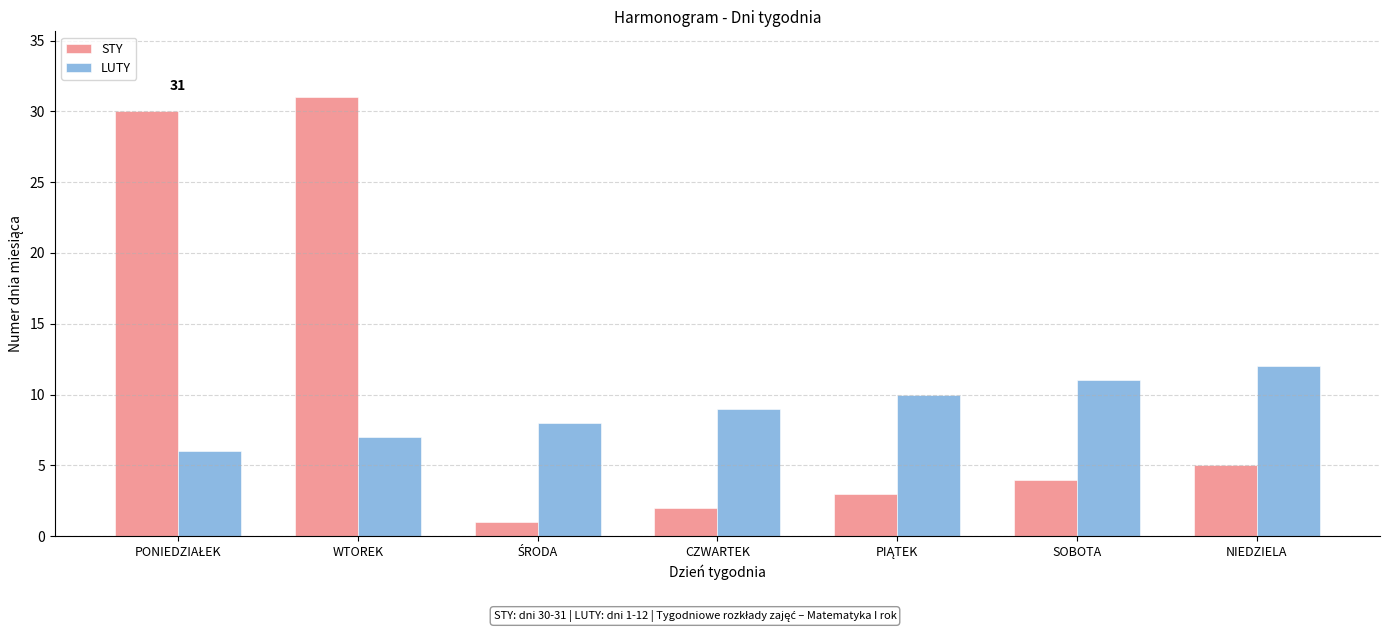

What are all the series names shown in the legend?

STY, LUTY